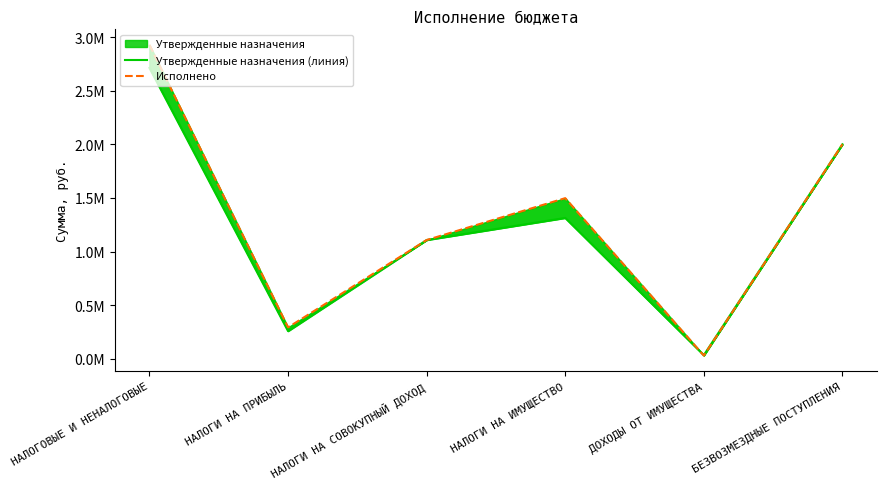

Rank the series by their average value, from highest to lowest.

Исполнено, Утвержденные назначения (линия)